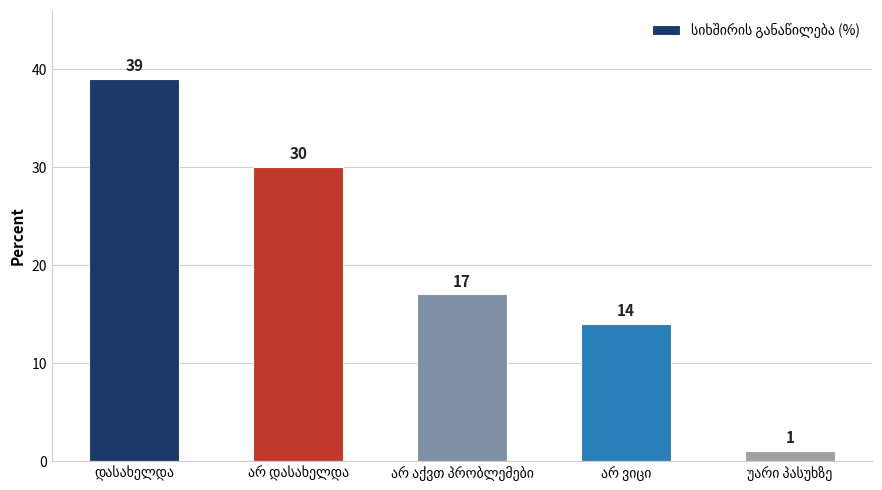

What is the difference between the second highest and second lowest values?

16